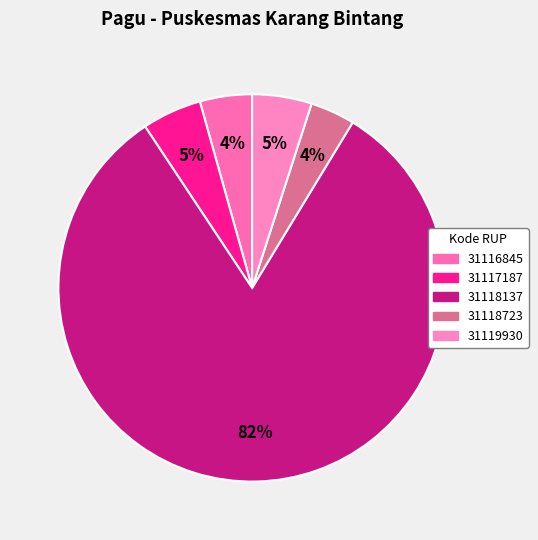

The 31119930 slice represents 5% of the pie. True or false?

True